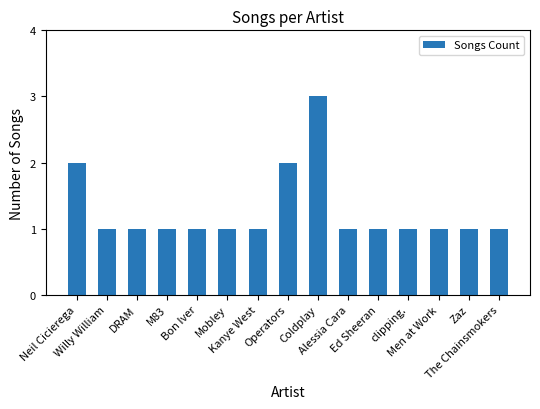

What is the sum of all values?

19